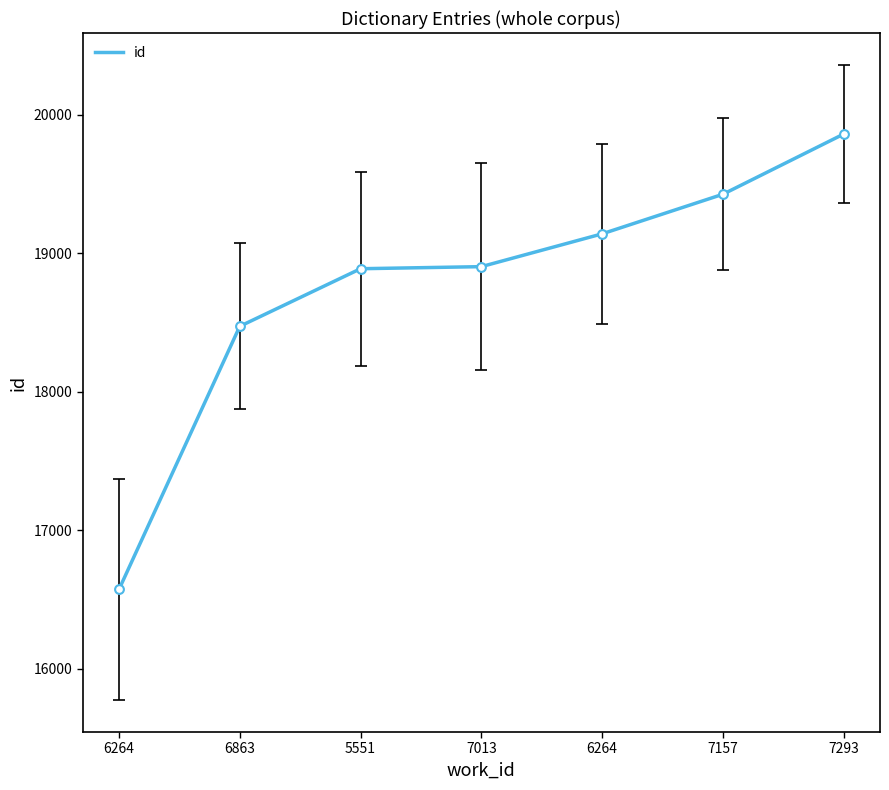

What is the change in value from 6863 to 5551?

+416